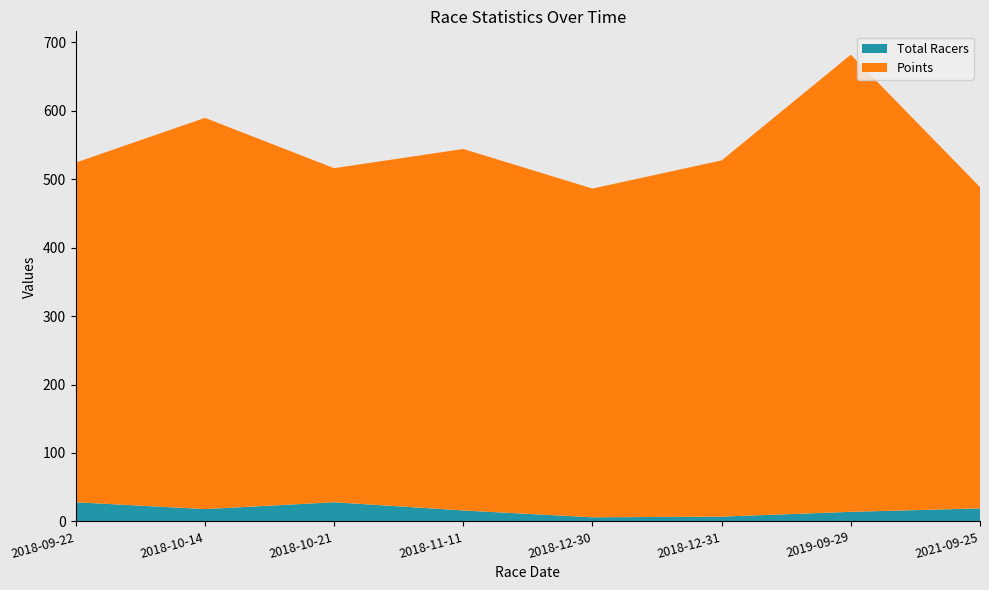

Reading left to right, list all the values displayed in this chart.

Total Racers: 28.0	18.0	28.0	16.0	6.0	7.0	14.0	19.0
Points: 496.2	571.6	488.0	528.1	480.3	520.4	667.9	469.4